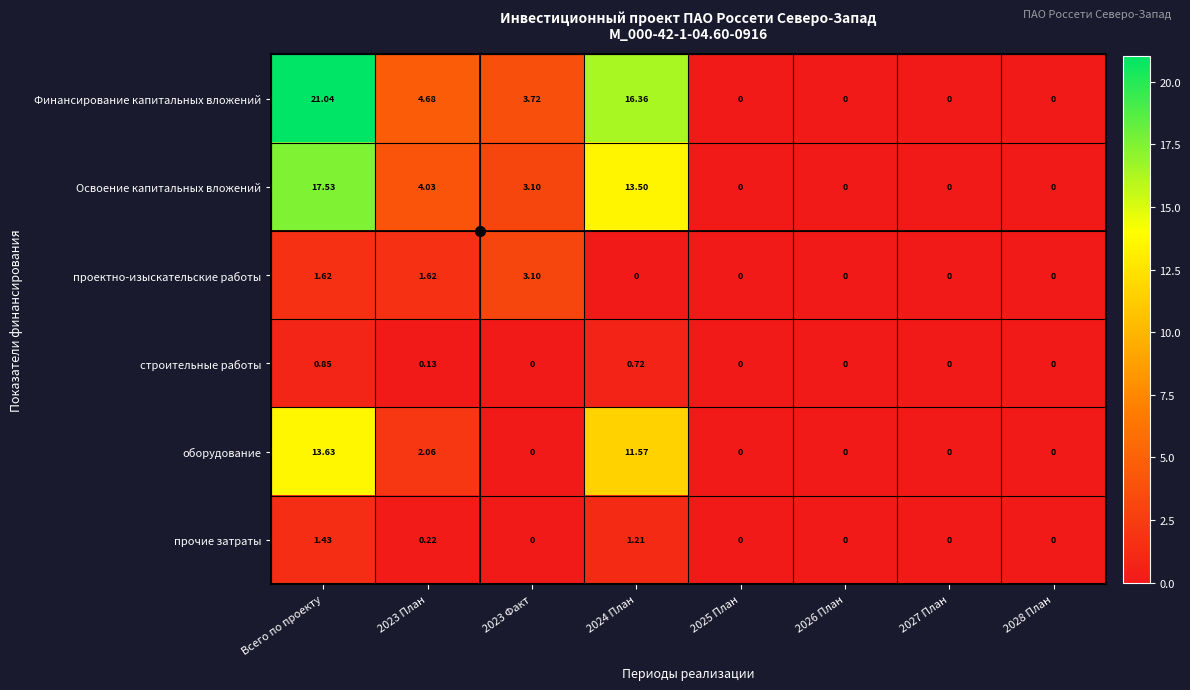

What is the total value across all series at Всего по проекту?

56.1